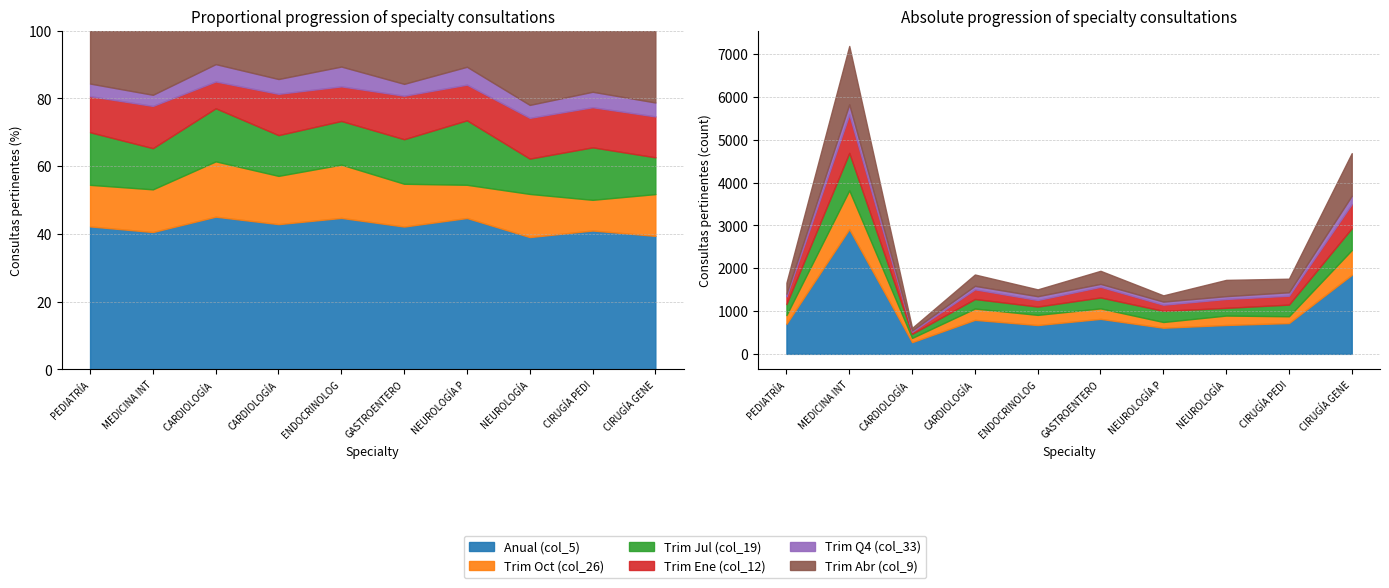

Rank the series at CIRUGÍA GENERAL from lowest to highest value.

Trim Q4 (col_33), Trim Jul (col_19), Trim Ene (col_12), Trim Oct (col_26), Trim Abr (col_9), Anual (col_5)